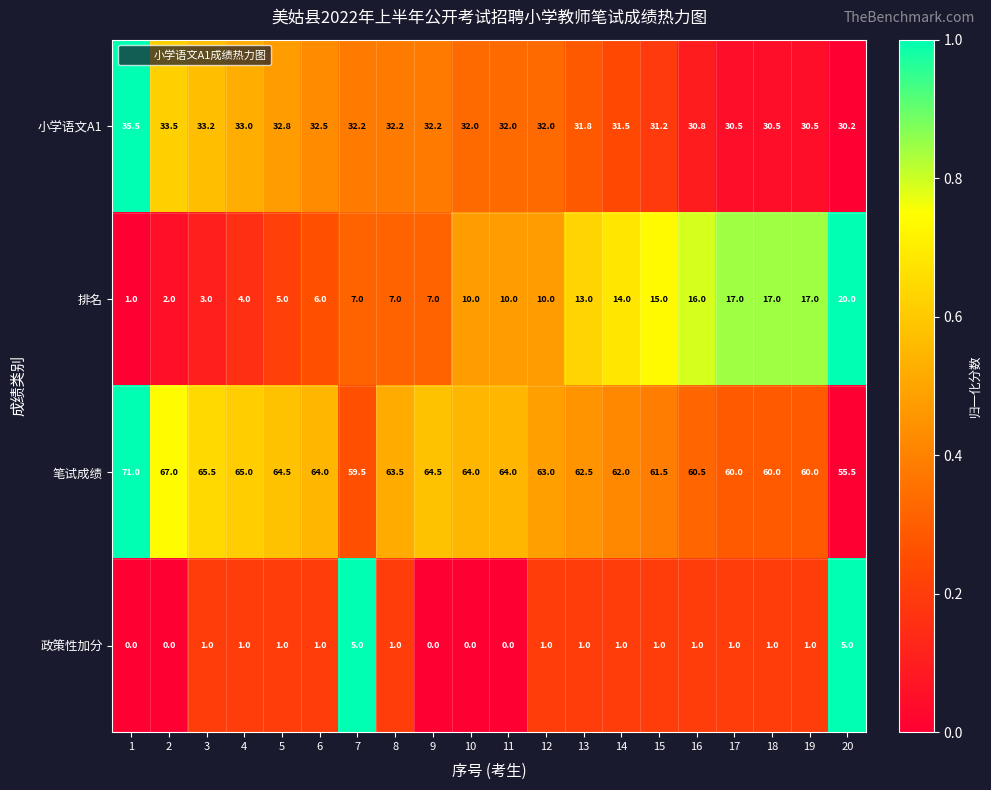

What is the maximum value for 政策性加分?

5.0